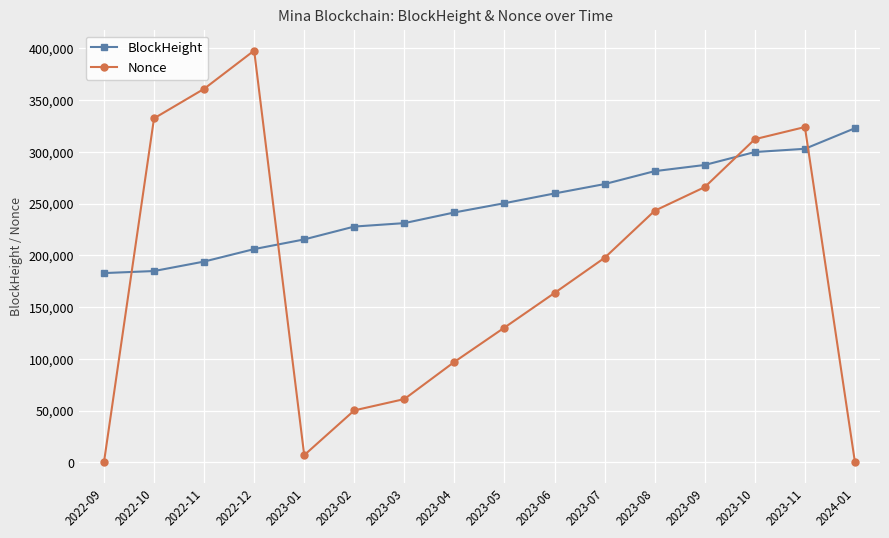

What is the difference between the maximum and minimum values in the Nonce series?

397866